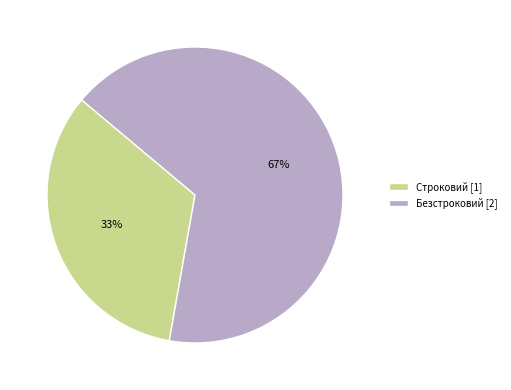

Which category has the biggest portion of the pie?

Безстроковий